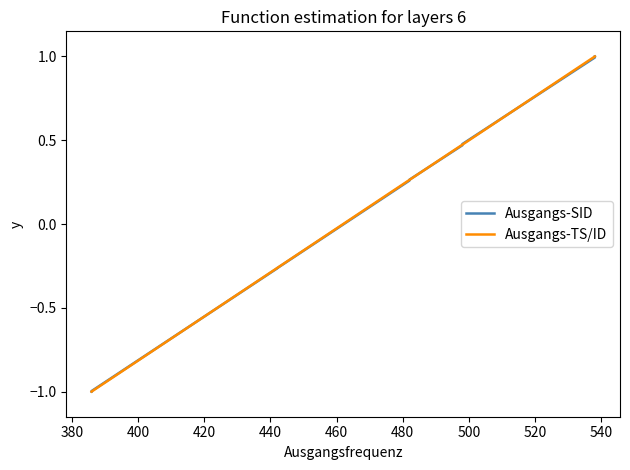

Is it true that Ausgangs-SID equals 0.2 at 26?

False